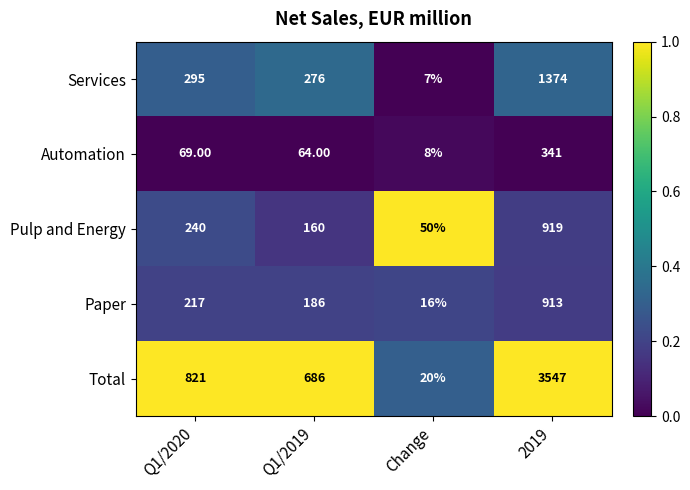

Is the value of Automation at Q1/2019 greater than the value of Pulp and Energy at 2019?

No